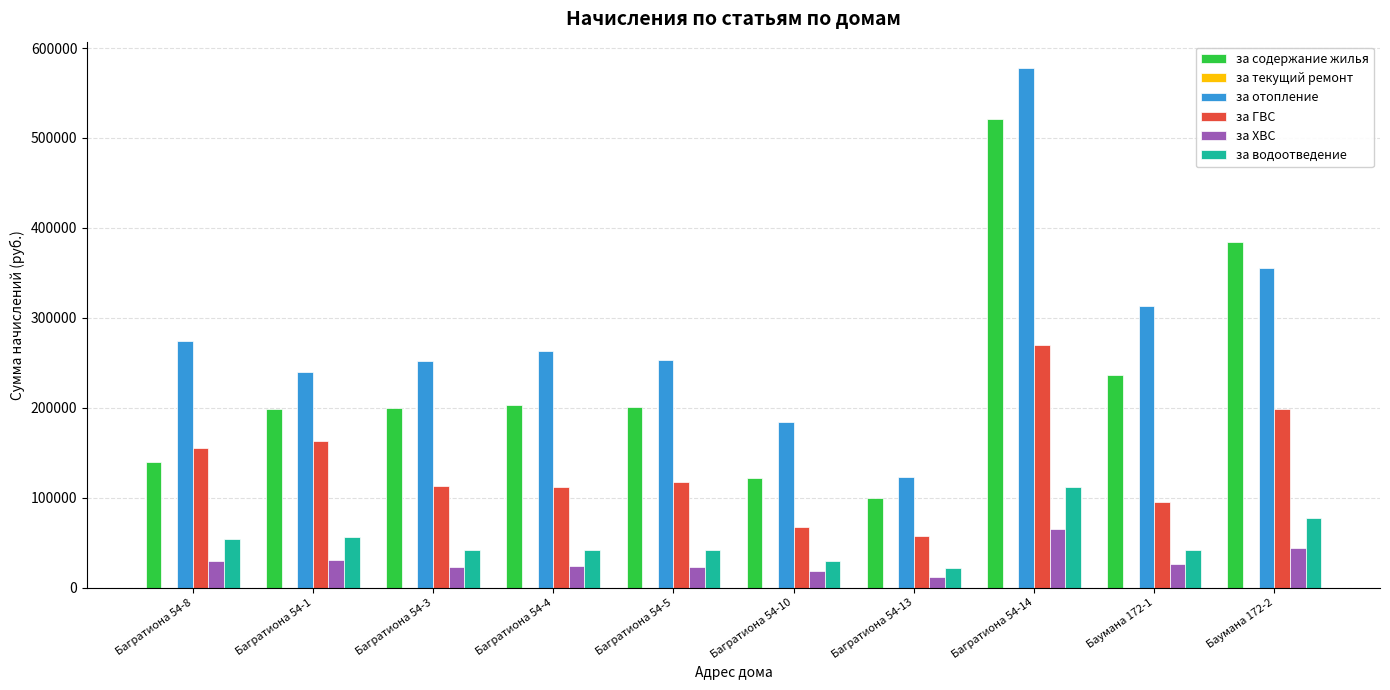

At which label does за отопление reach its peak?

Багратиона 54-14